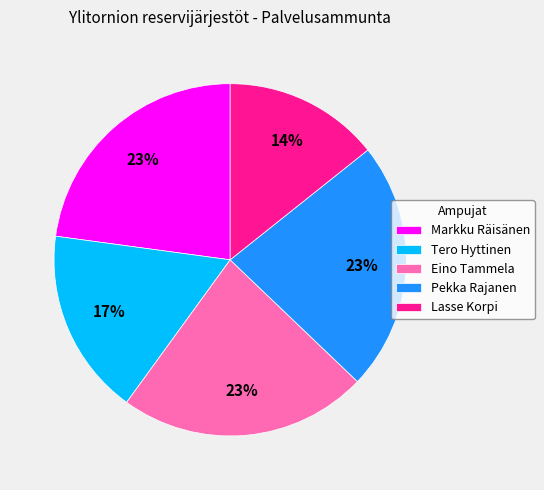

Does Eino Tammela represent more than half of the total?

No